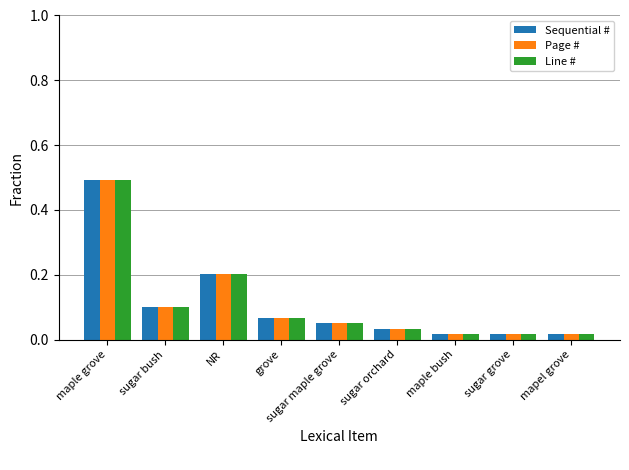

At how many categories does at least one series exceed 0?

9